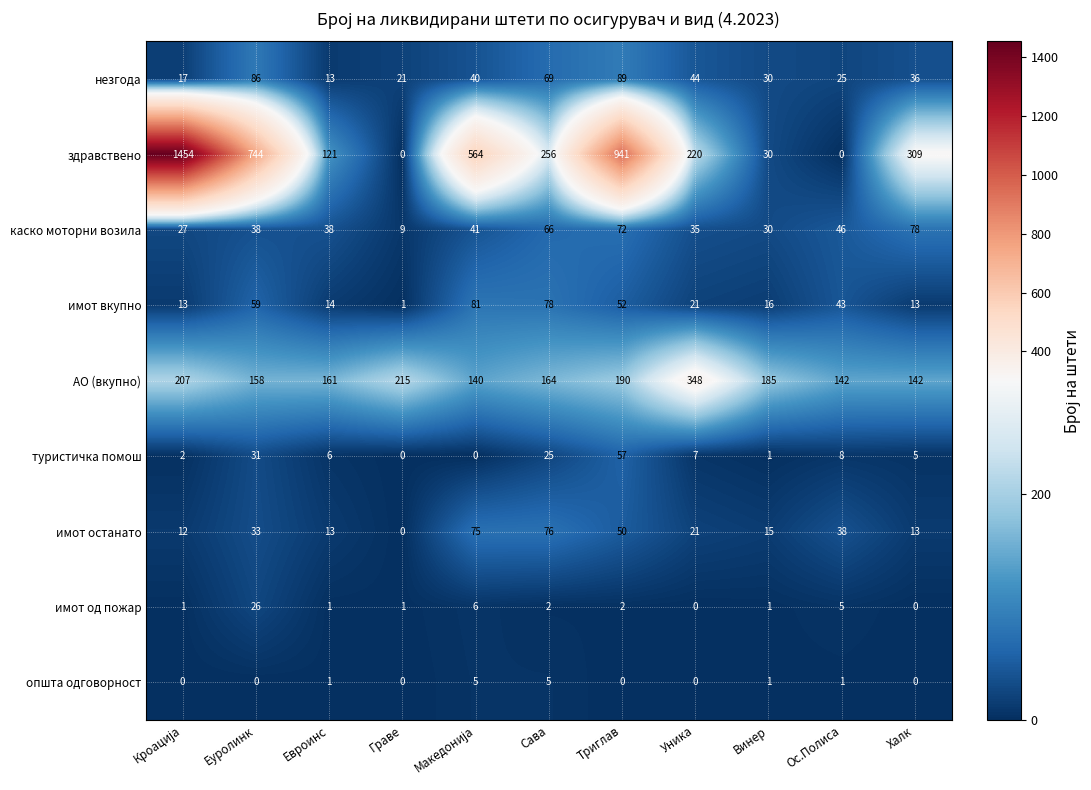

At how many categories does at least one series exceed 375?

4